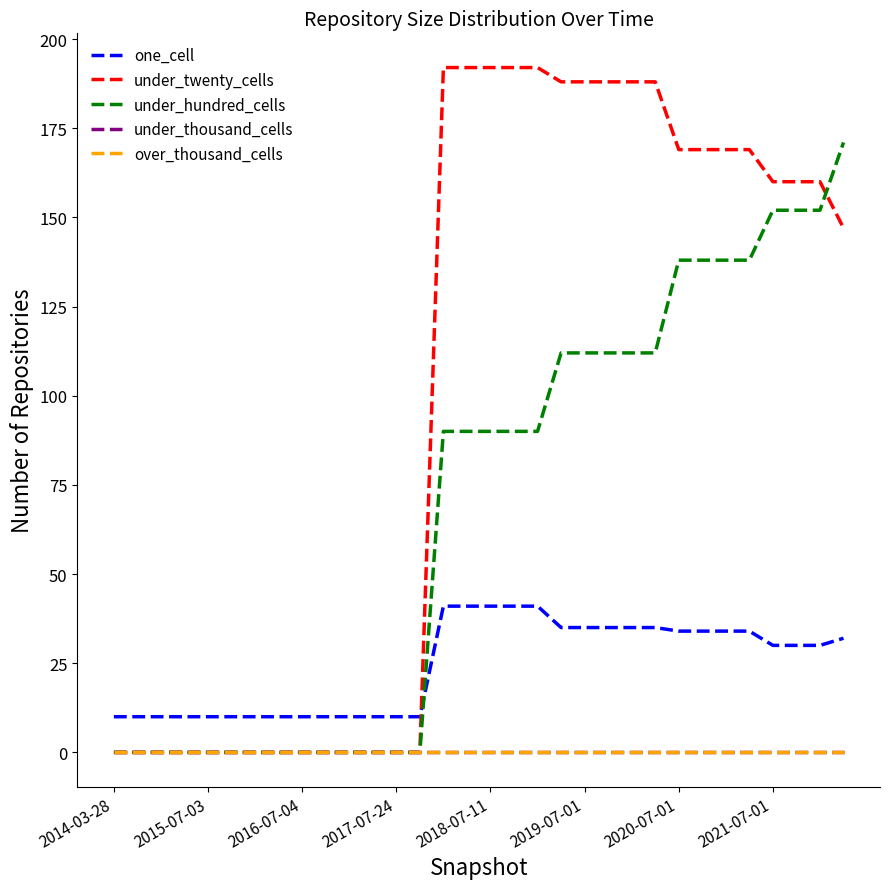

Does the chart display data point markers on the line(s)?

No